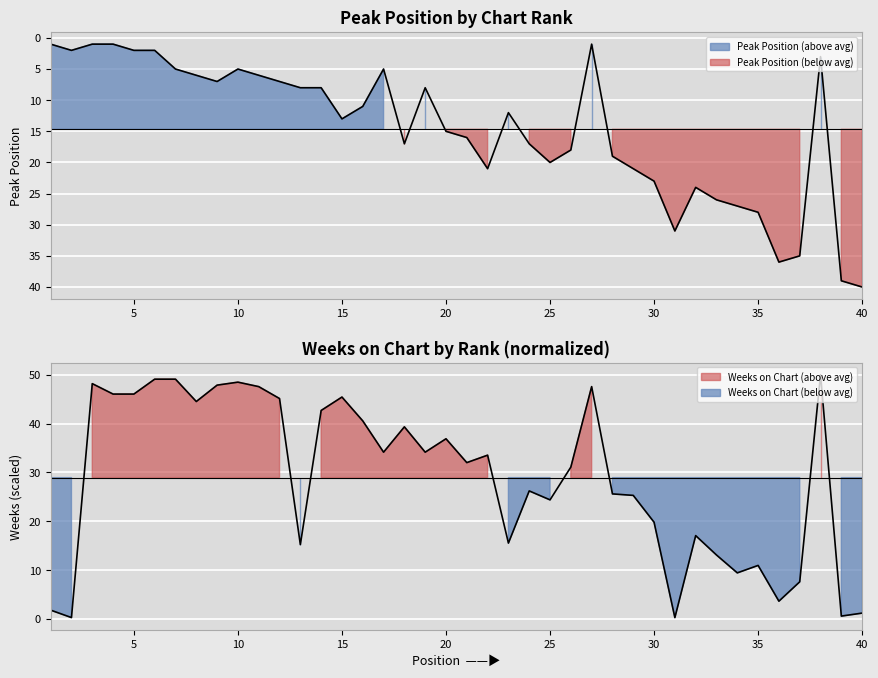

How many times do Peak Position and Weeks on Chart cross each other?

5